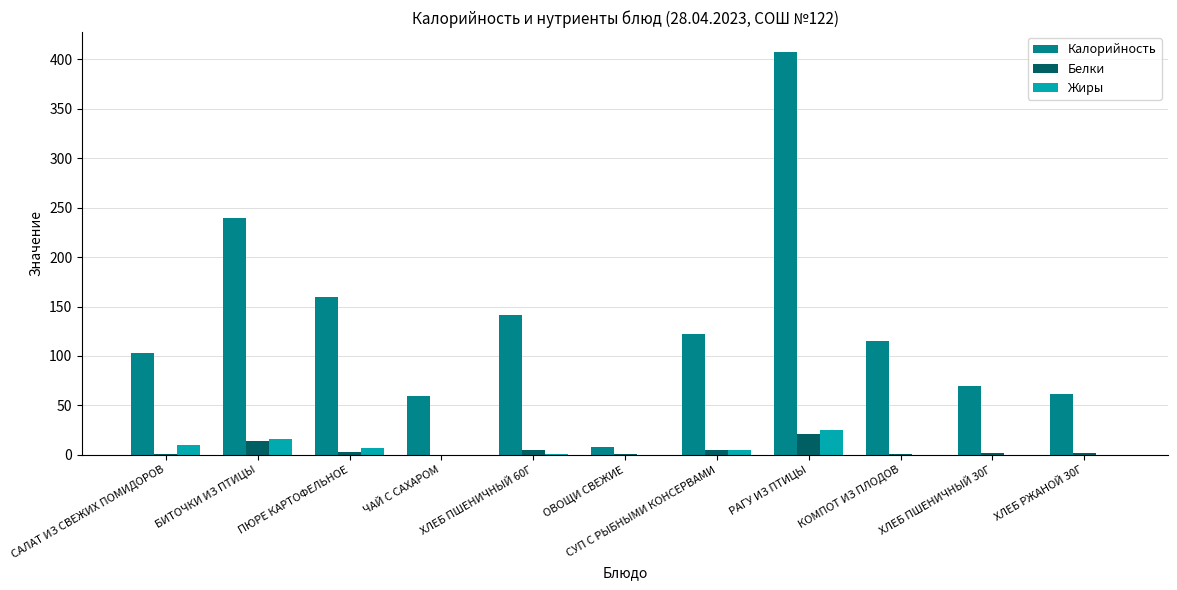

What is the average value of the Жиры series?

5.9